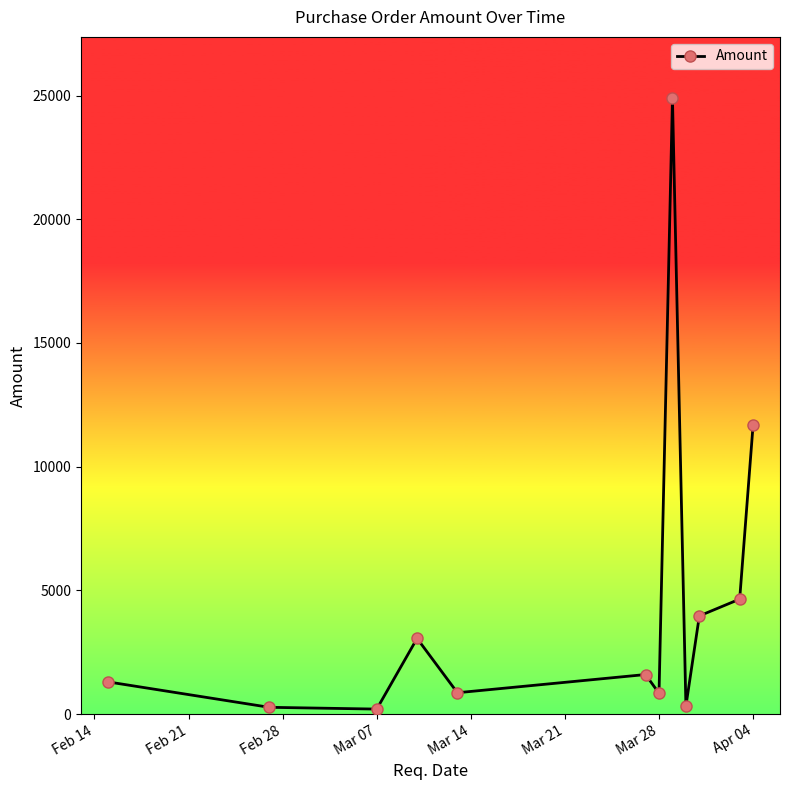

What is the difference between the maximum and minimum values?

24682.5